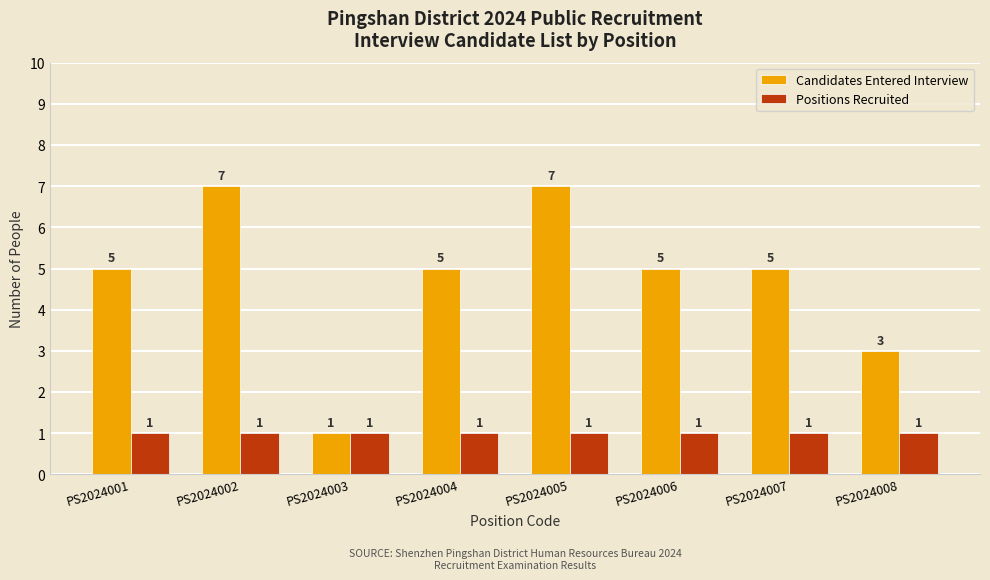

Is it true that Candidates Entered Interview equals 2 at PS2024002?

False